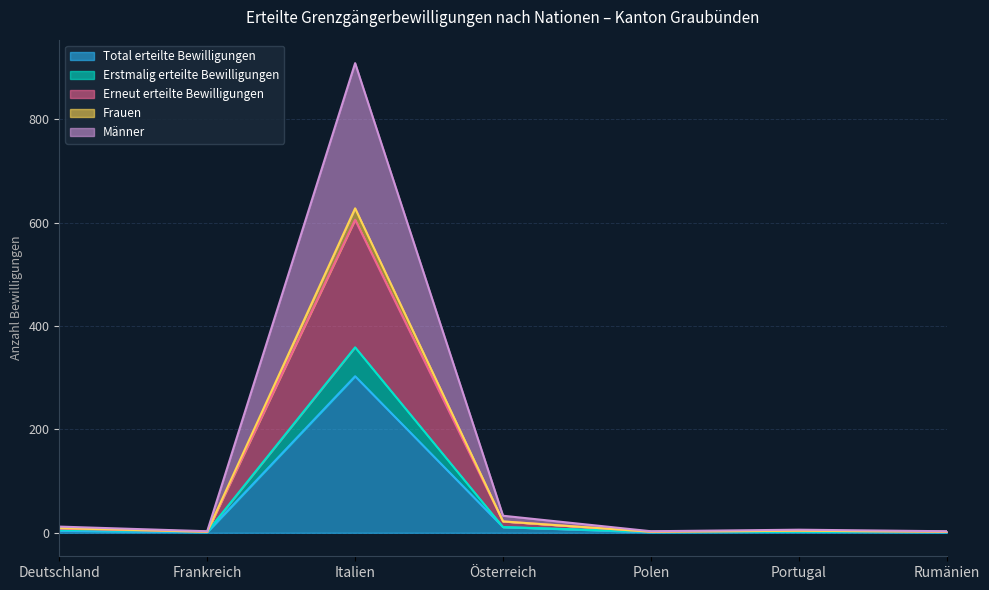

At Deutschland, list the series in order from smallest to largest.

Total erteilte Bewilligungen, Erstmalig erteilte Bewilligungen, Männer, Frauen, Erneut erteilte Bewilligungen